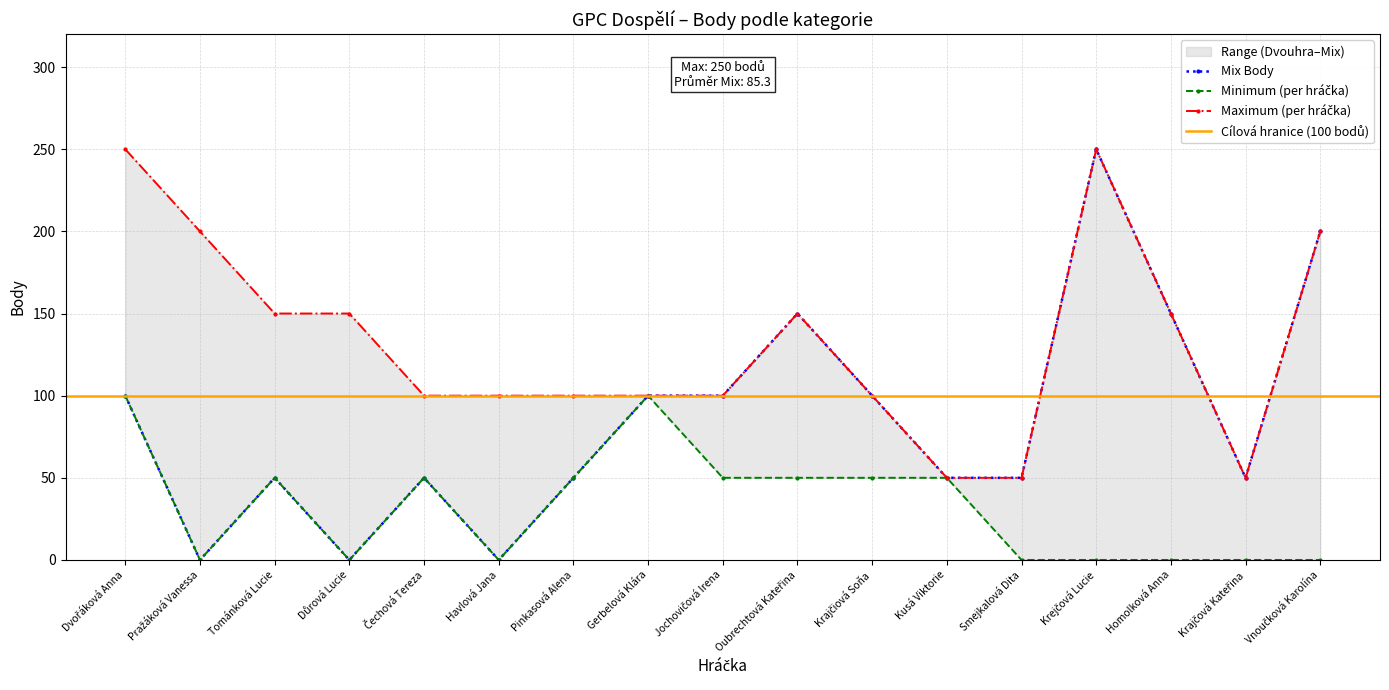

What is the label of the 6th point from the left?

Havlová Jana